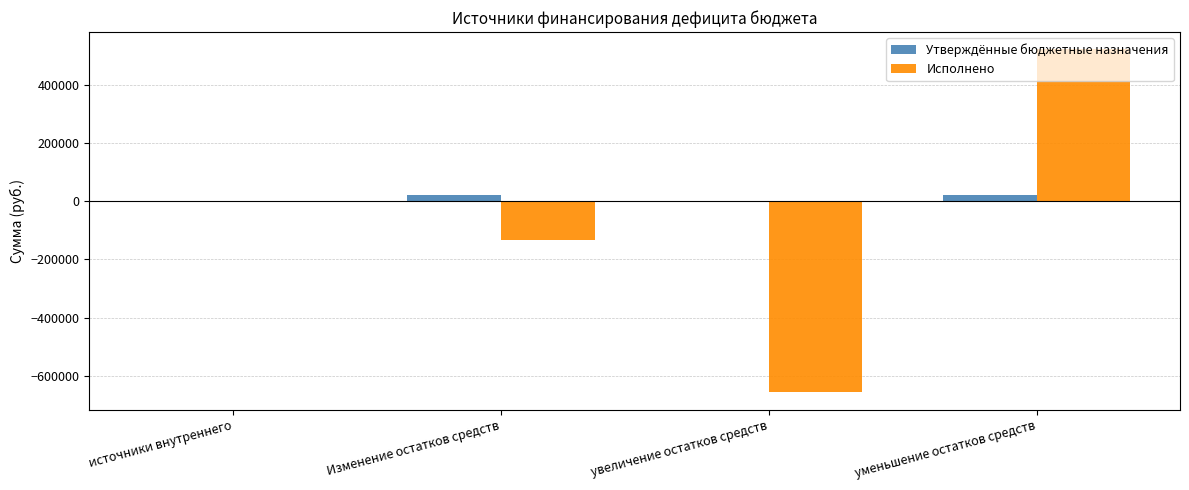

What are all the series names shown in the legend?

Утверждённые бюджетные назначения, Исполнено